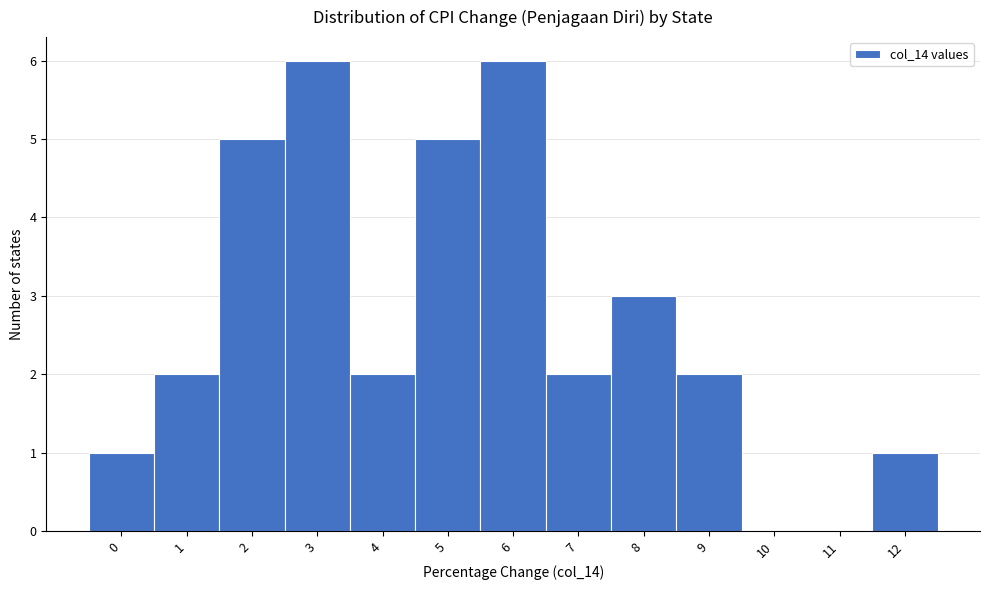

What is the height of the bar covering 4.5 to 5.5 on the x-axis? The values are not printed on the chart, so give them approximately, as read against the axis.

5